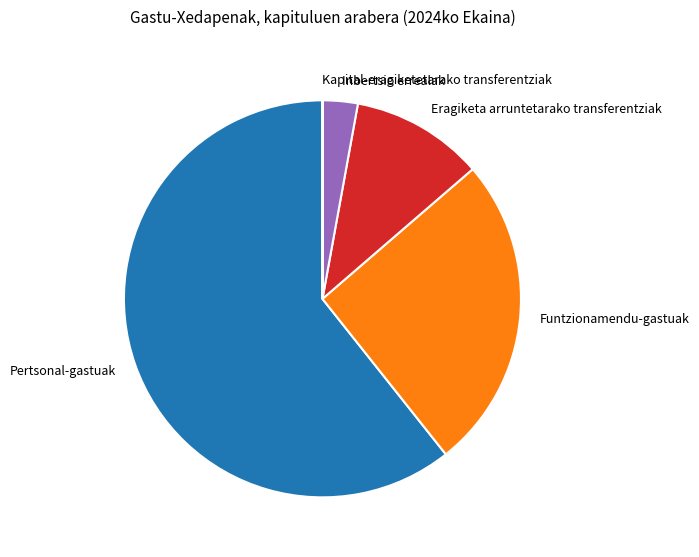

The Funtzionamendu-gastuak slice represents 14% of the pie. True or false?

False